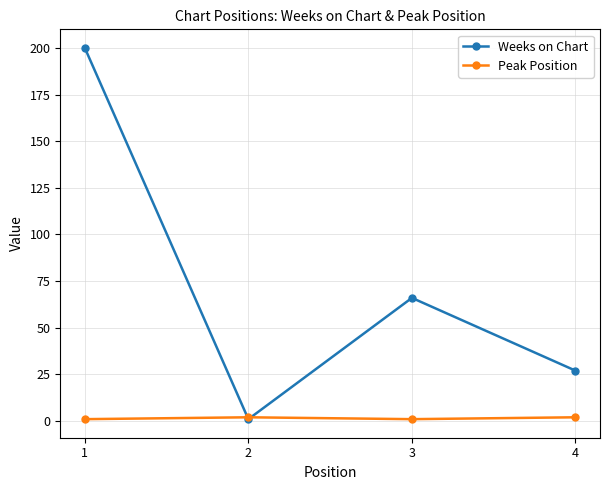

Does the chart have visible grid lines?

Yes